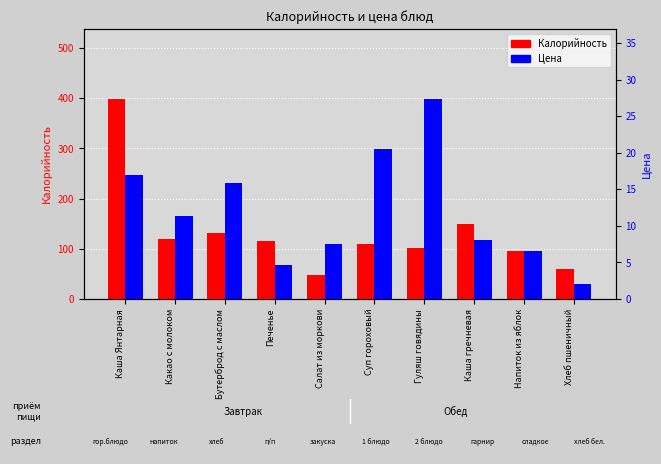

Reading left to right, what are all the values shown in this chart?

Калорийность: 398.7	119.0	131.0	115.2	48.4	110.0	101.0	150.0	95.0	60.0
Цена: 17.0	11.4	15.9	4.6	7.5	20.5	27.4	8.0	6.5	2.0